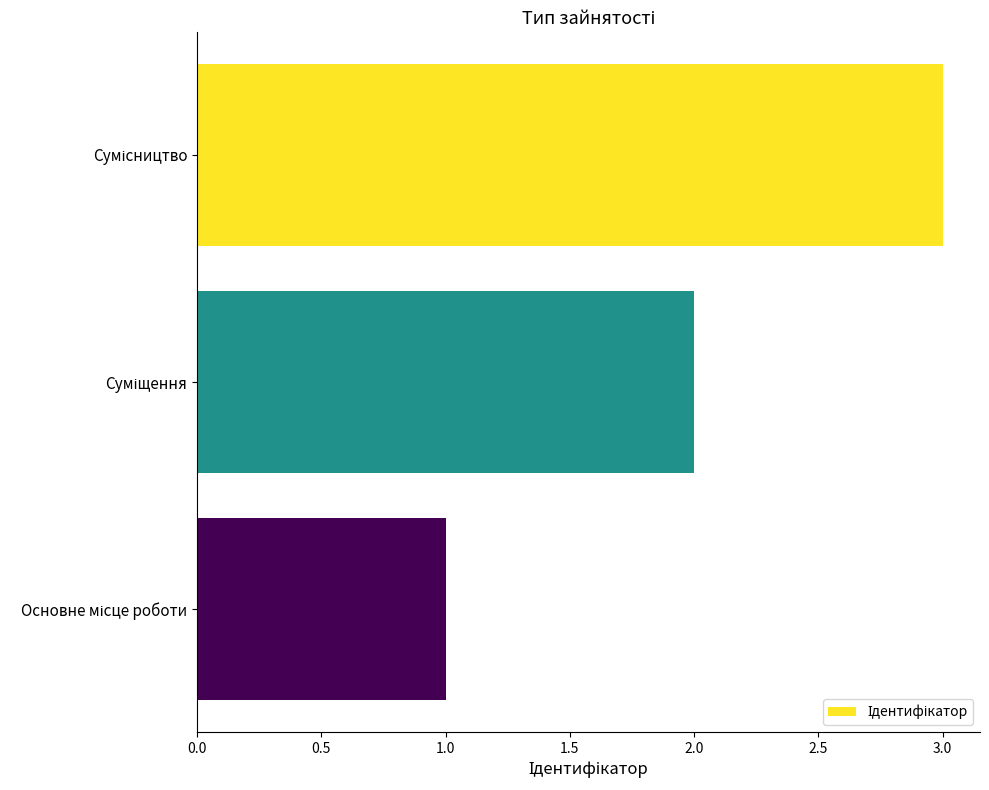

What is the greatest value displayed?

3